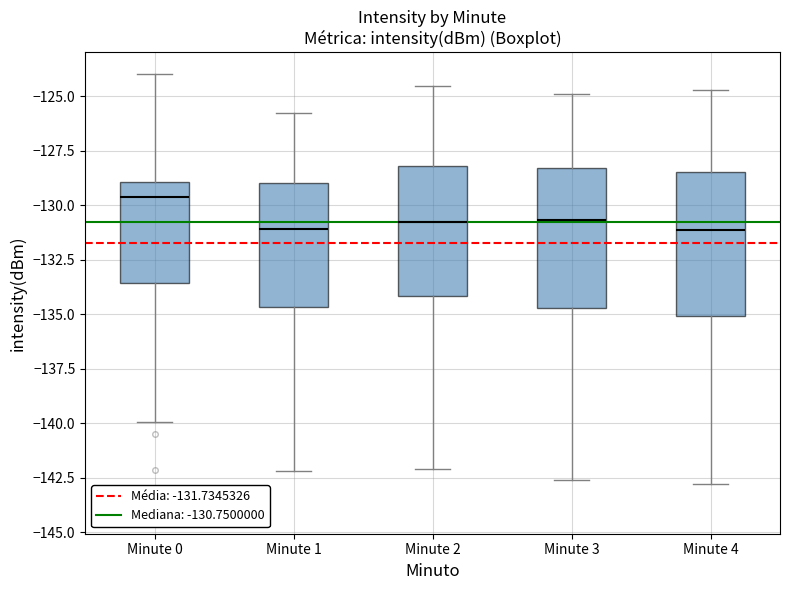

Where does the median line of the box for Minute 4 sit on the y-axis? The values are not printed on the chart, so give them approximately, as read against the axis.

-131.0